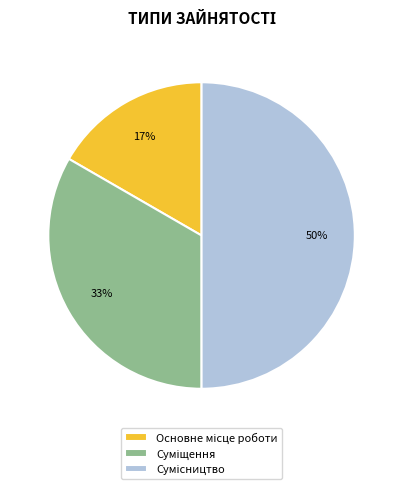

To the nearest percent, what is the average slice percentage?

33%